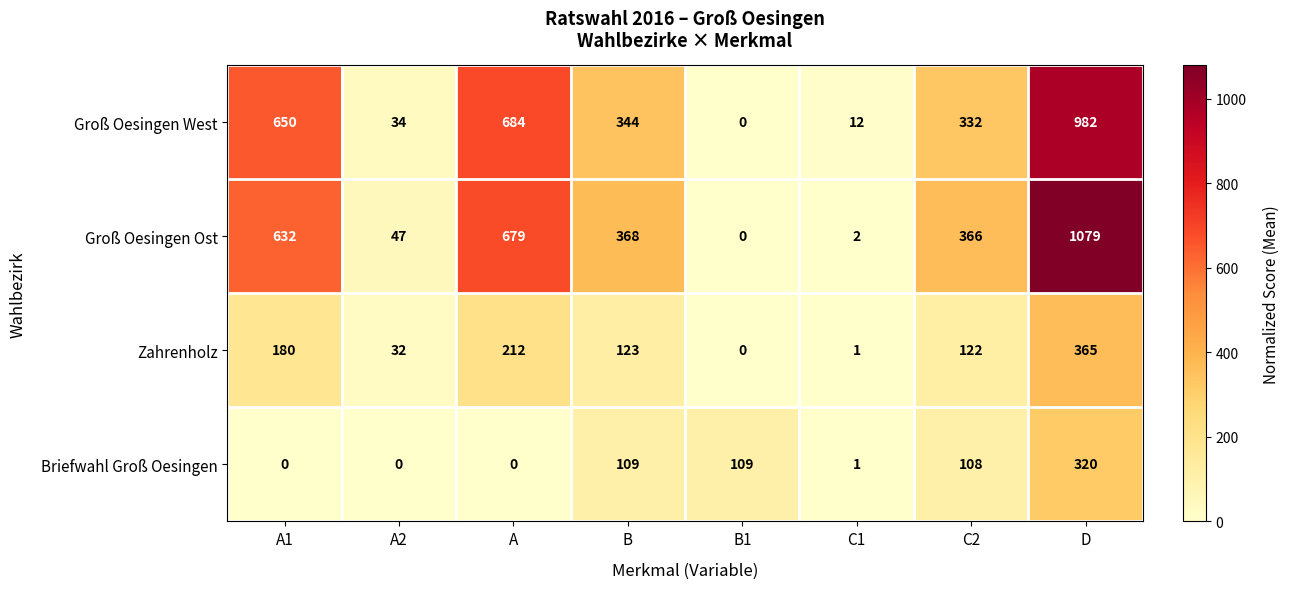

Which series has the largest total across all categories?

Groß Oesingen Ost